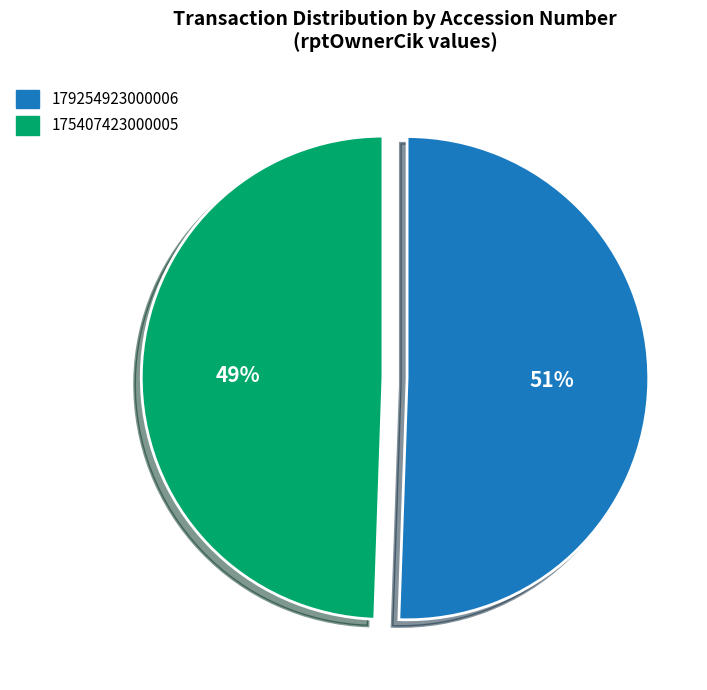

How many slices are in this pie chart?

2